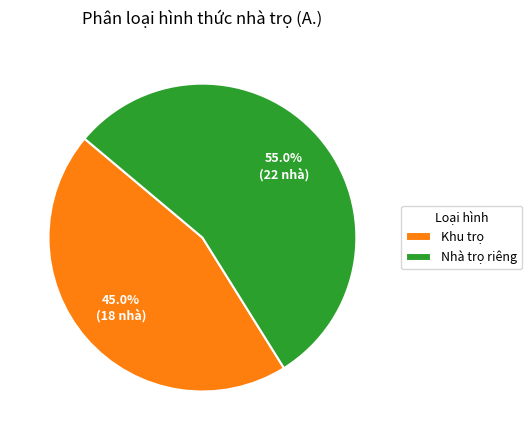

Is it true that Khu trọ is 39% of the pie?

False